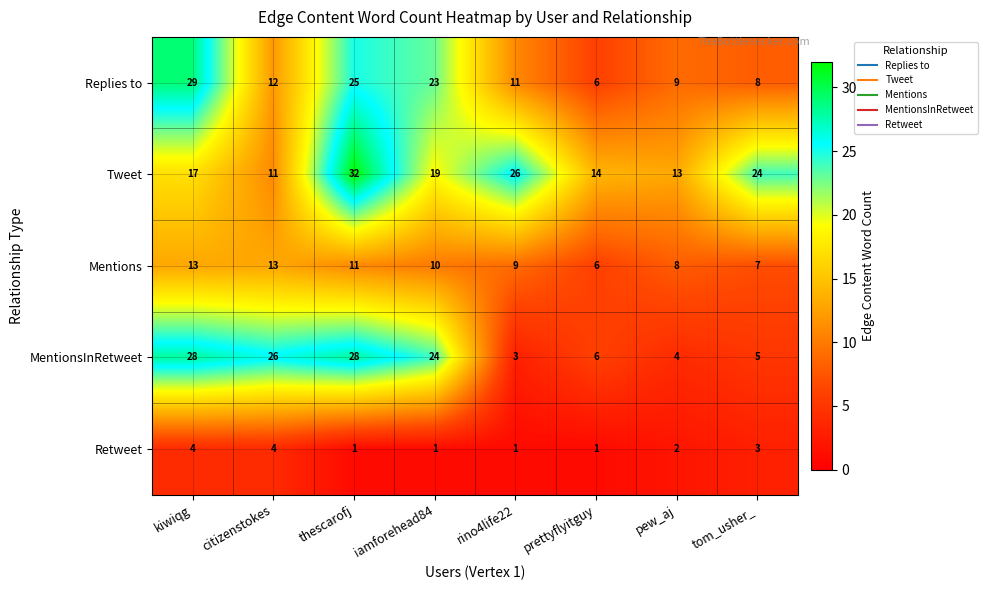

The Mentions series shows 5 at iamforehead84. True or false?

False